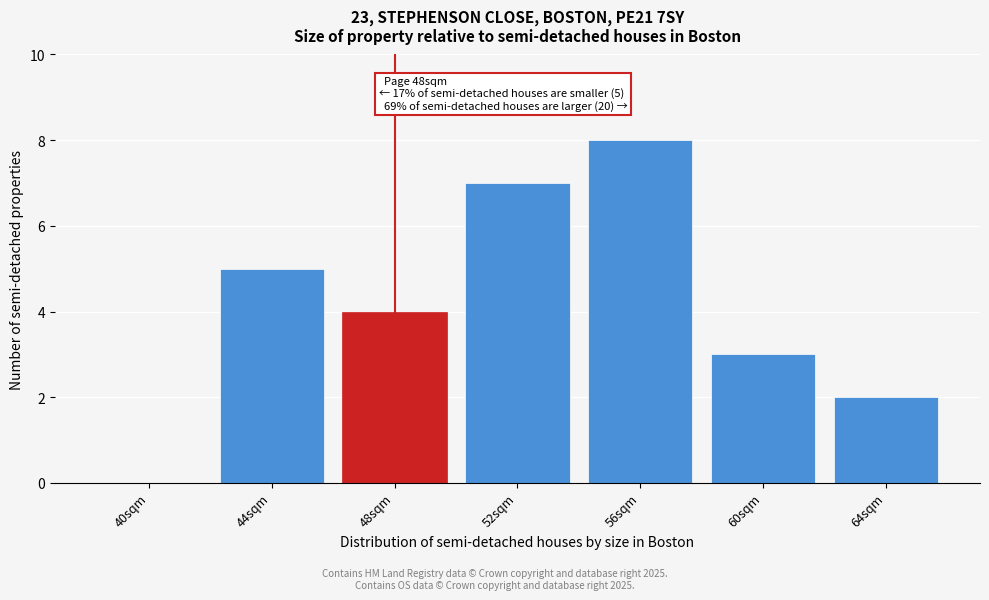

Reading right to left, transcribe all the data shown in this chart.

64sqm=2	60sqm=3	56sqm=8	52sqm=7	48sqm=4	44sqm=5	40sqm=0